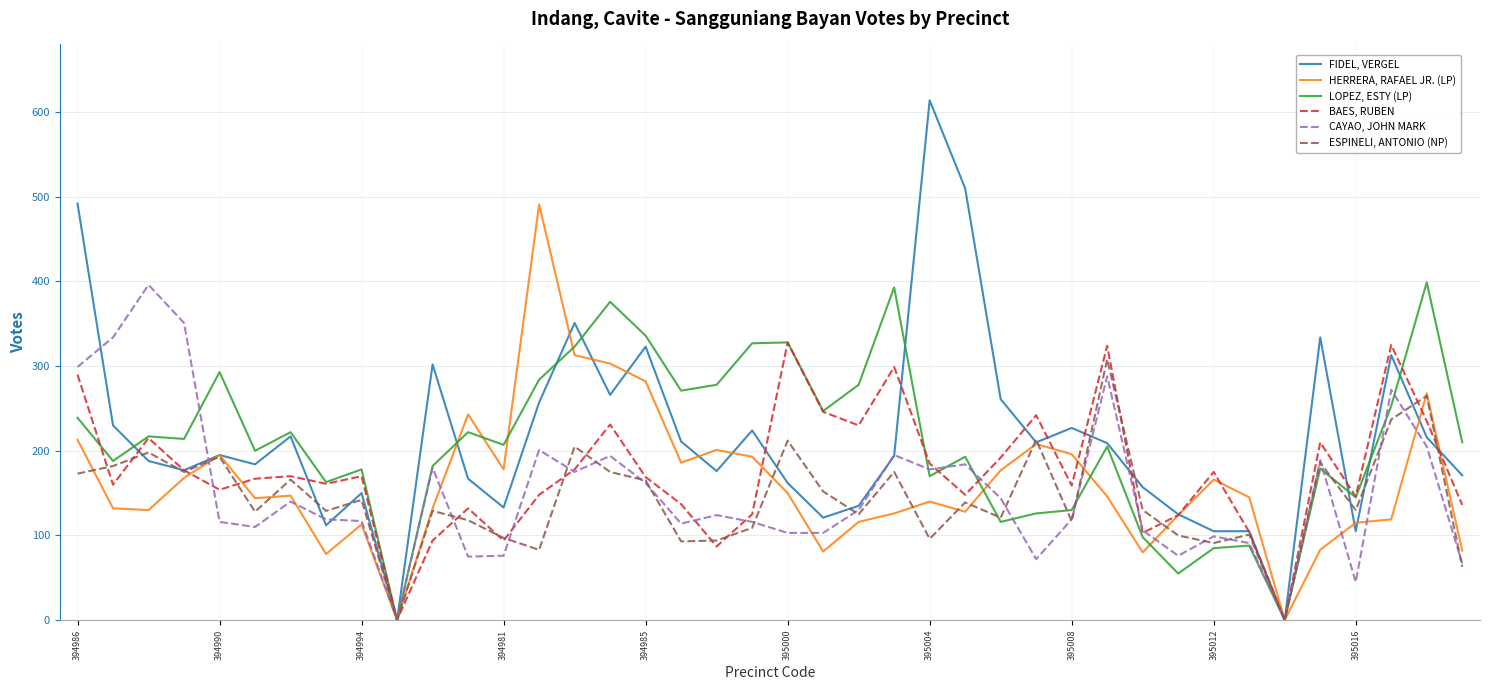

Which series has the widest spread of values?

FIDEL, VERGEL